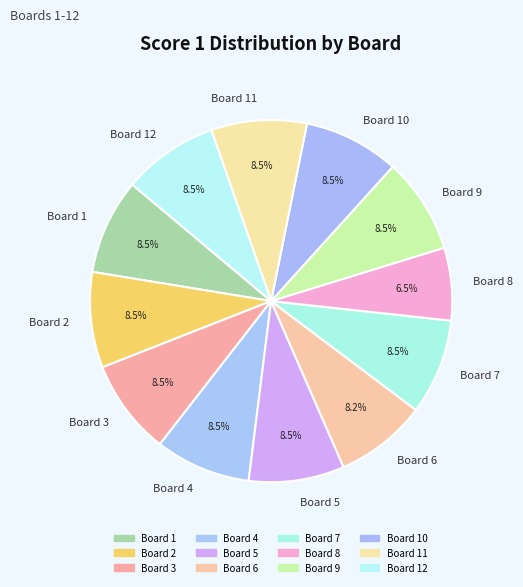

What is the smallest slice in the pie chart?

Board 8